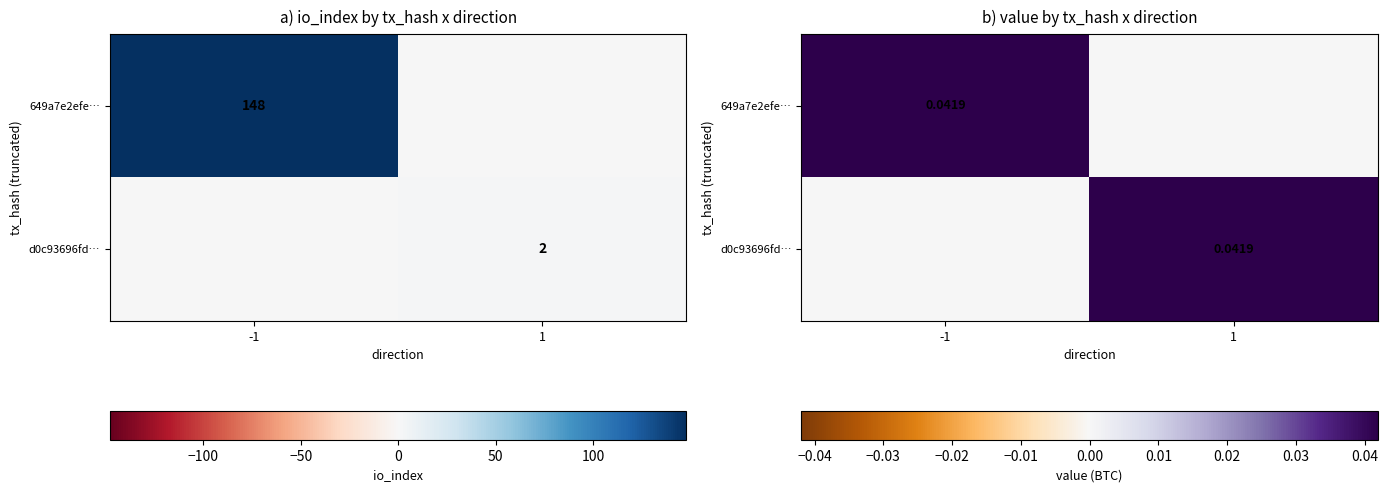

At which category is the sum across all series the highest?

-1